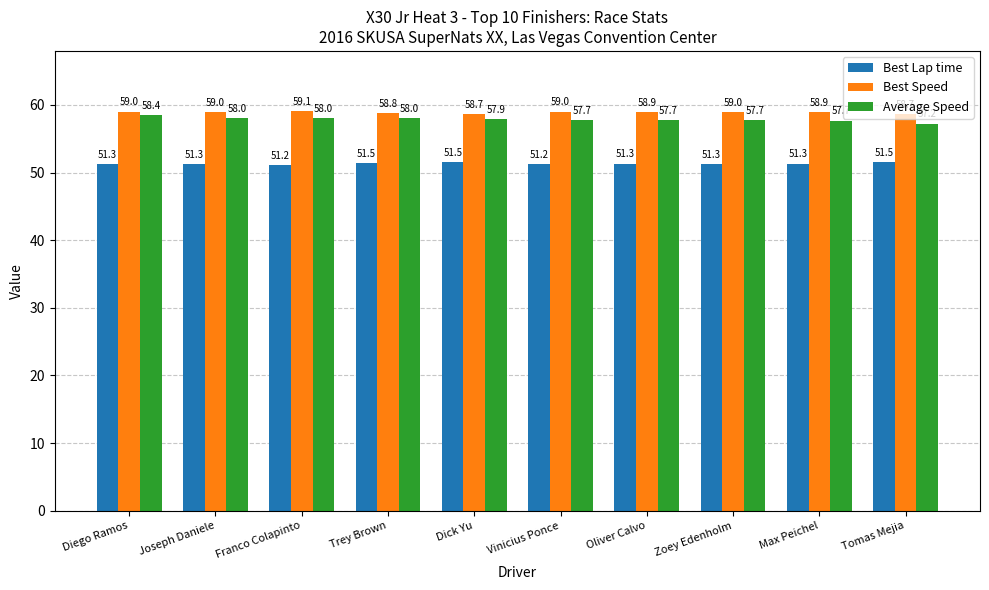

What is the difference between the highest and lowest values at Franco Colapinto?

8.0